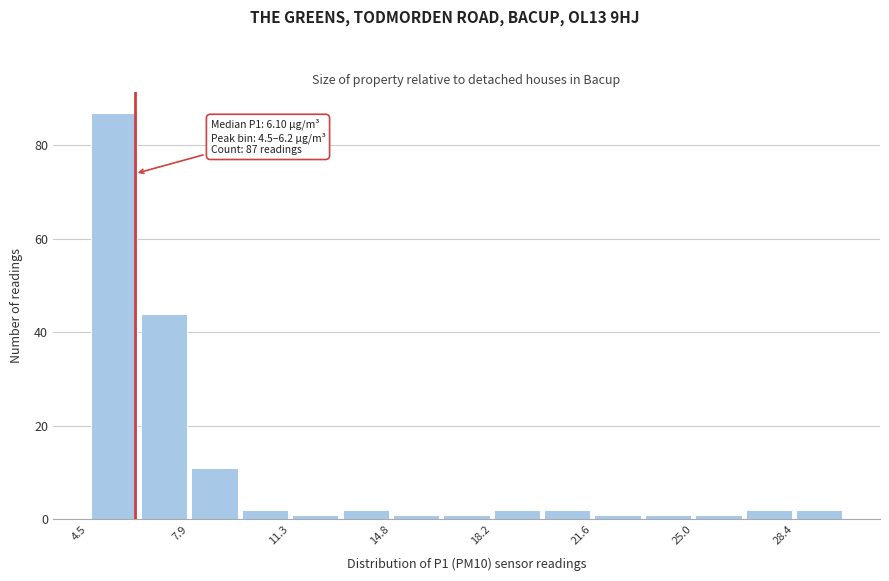

Read against the x-axis, roughly where is the centre of the tallest bar?

5.5